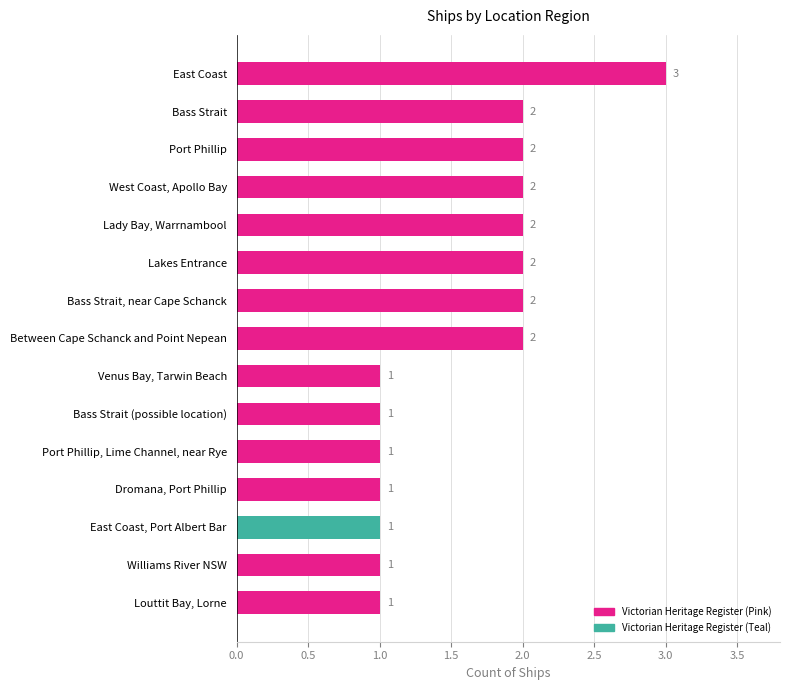

Count the values in the range 1 to 2.

14